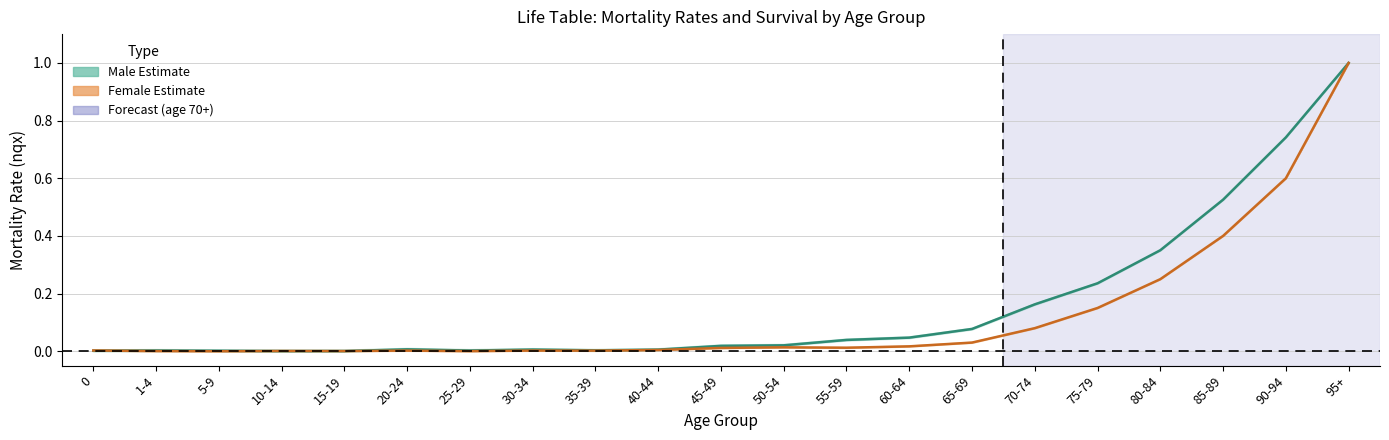

What is the label of the 17th point from the left?

75-79